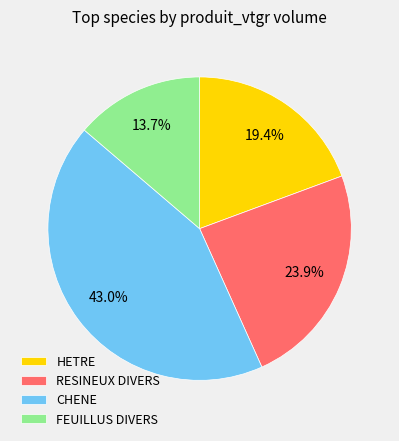

Does FEUILLUS DIVERS represent more than half of the total?

No